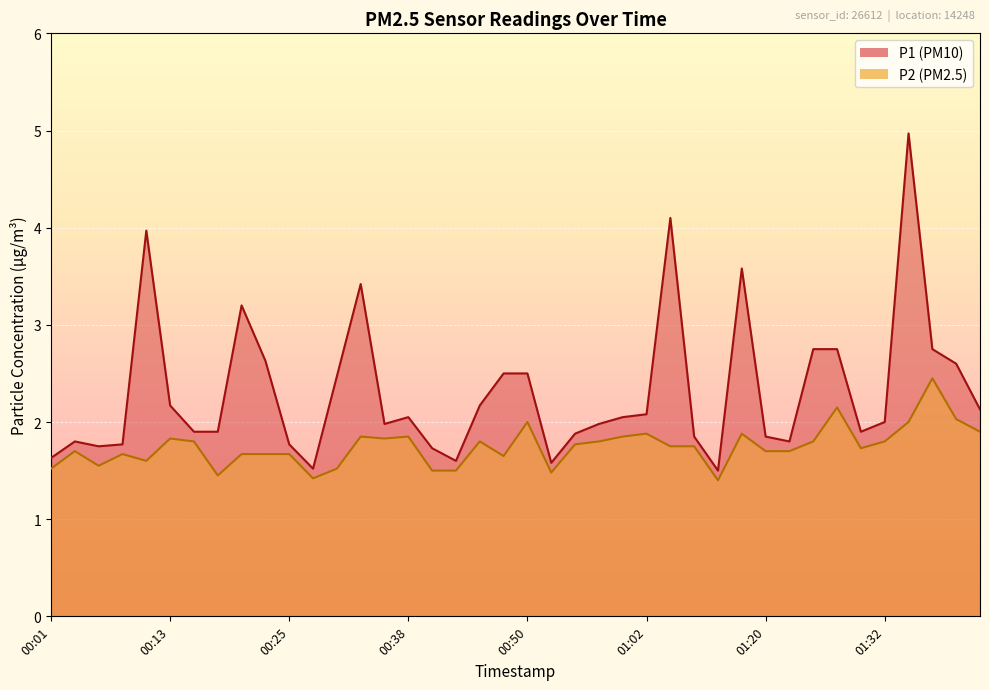

Which series changed the most between 00:03 and 00:28?

P1